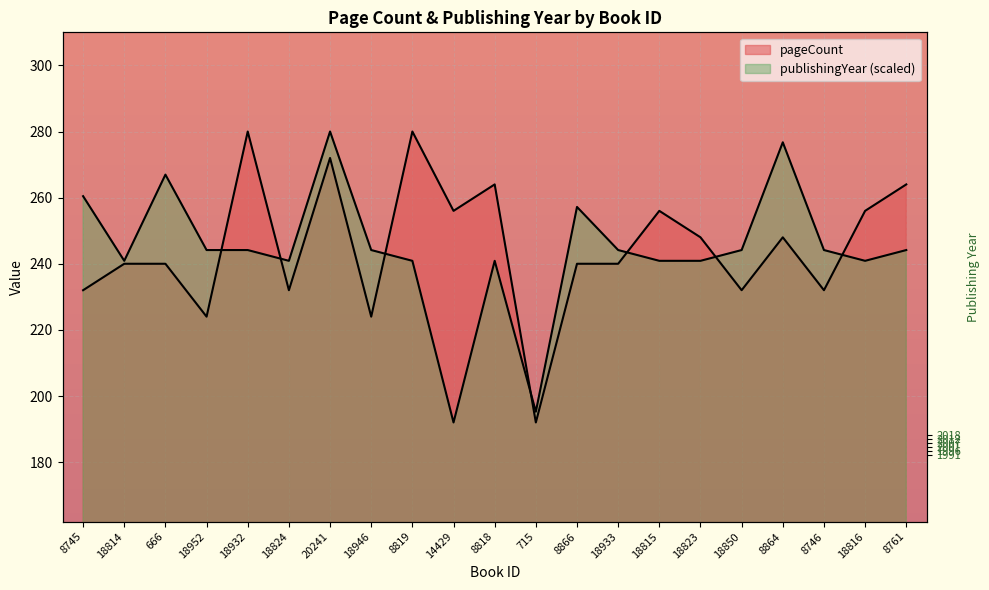

The pageCount series shows 280.0 at 18932. True or false?

True